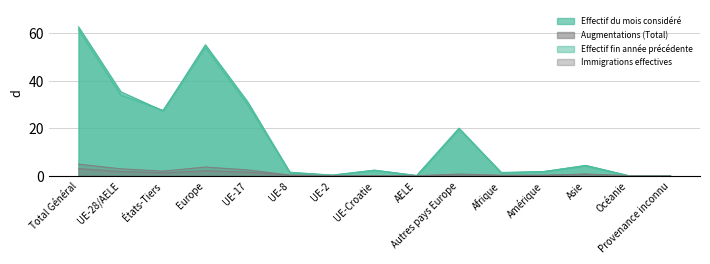

How many lines are shown in the chart?

4